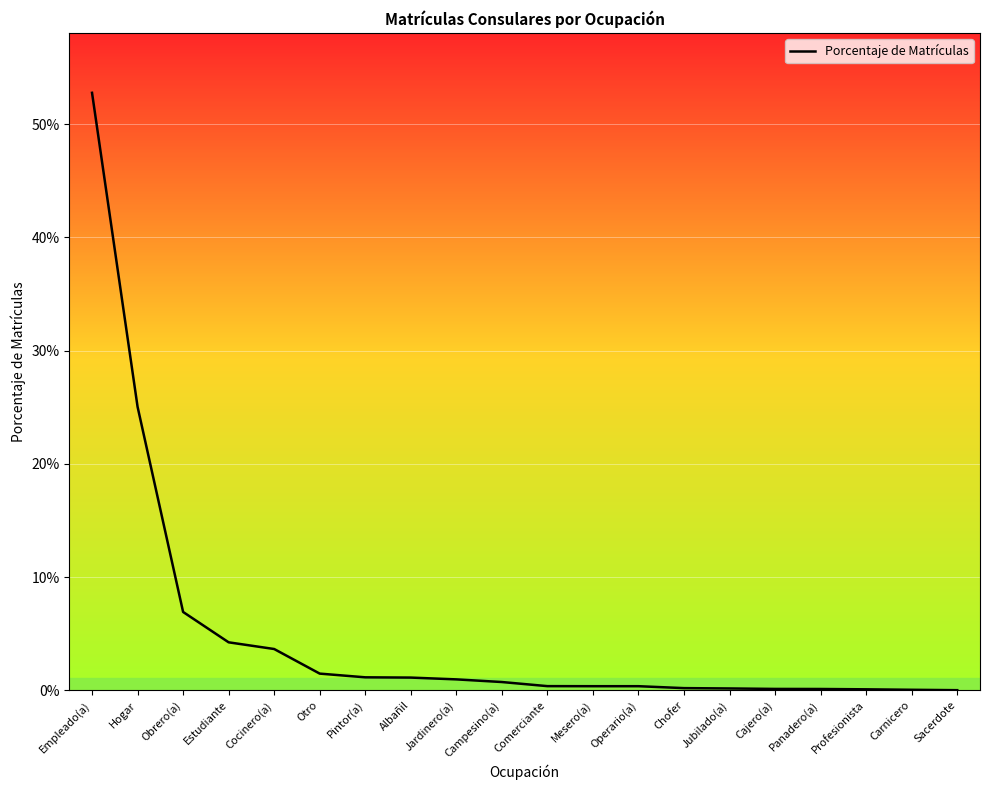

Which category has the highest value across all series?

Empleado(a)